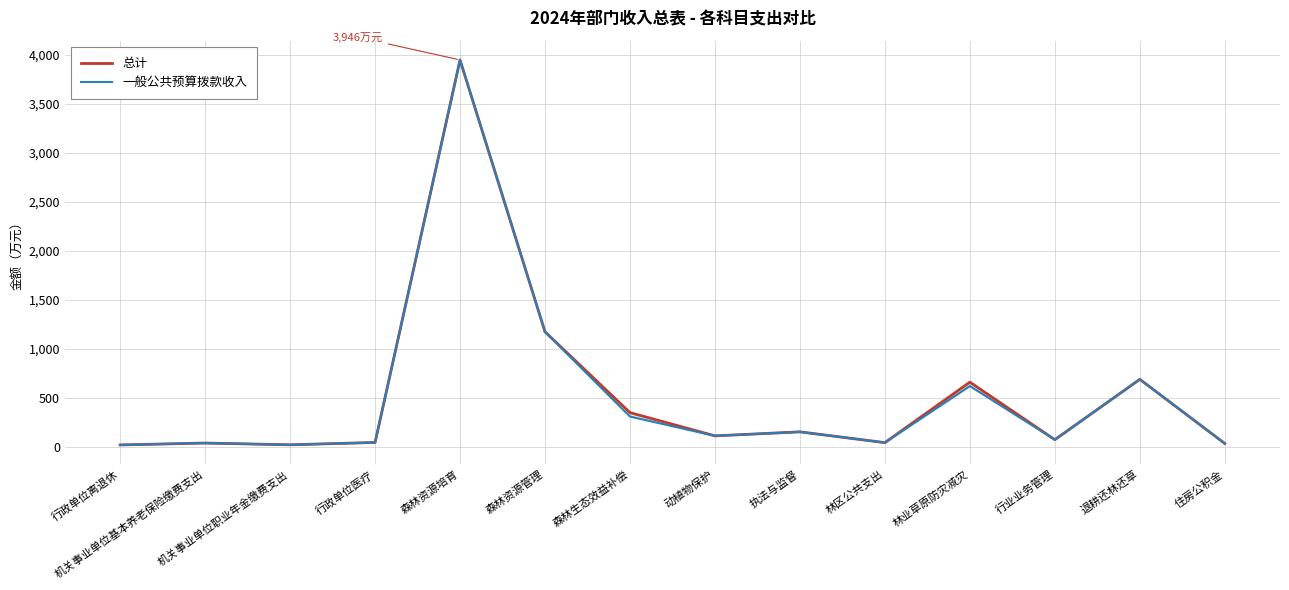

What is the sum of the 一般公共预算拨款收入 values at 行政单位离退休 and 行政单位医疗?

58.0